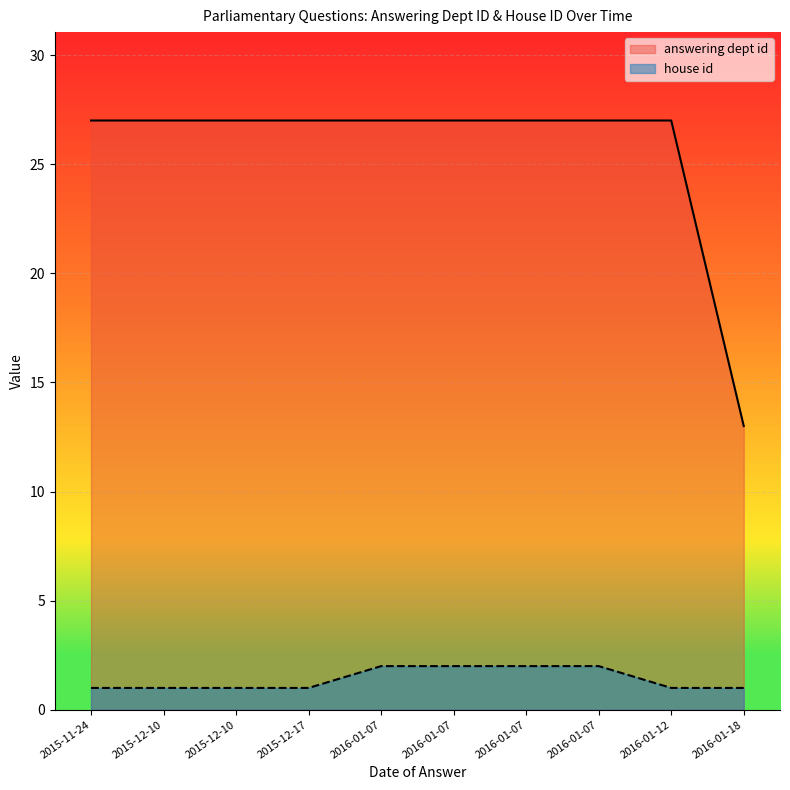

How many lines are shown in the chart?

2